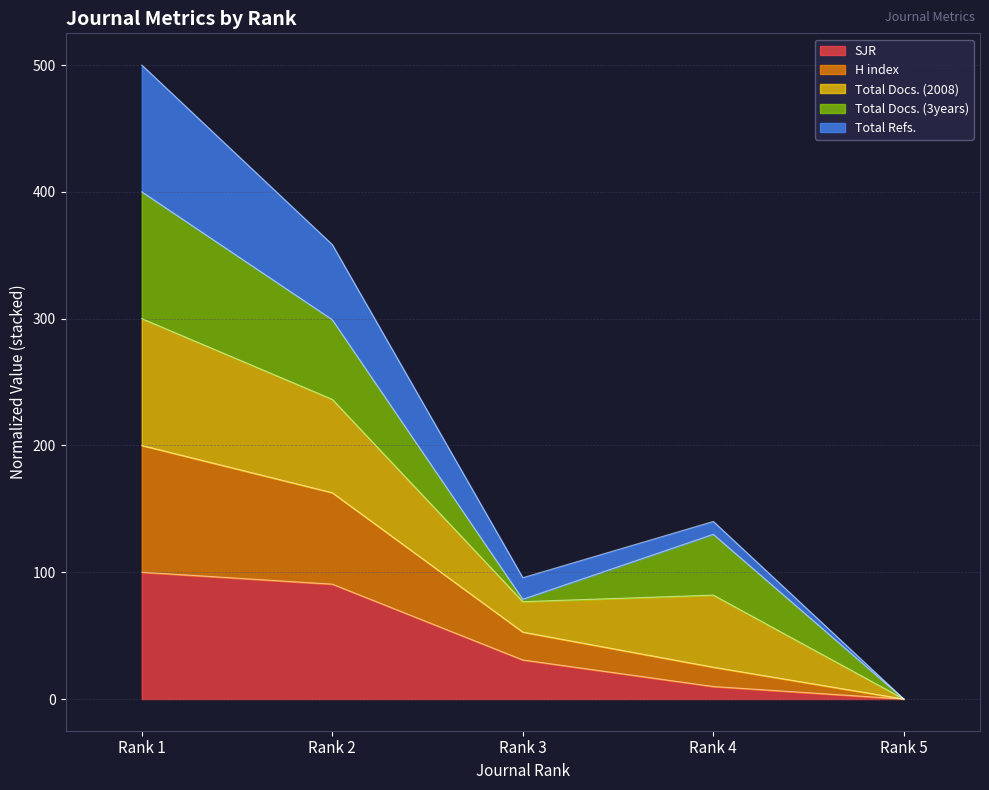

What are all the series names shown in the legend?

SJR, H index, Total Docs. (2008), Total Docs. (3years), Total Refs.